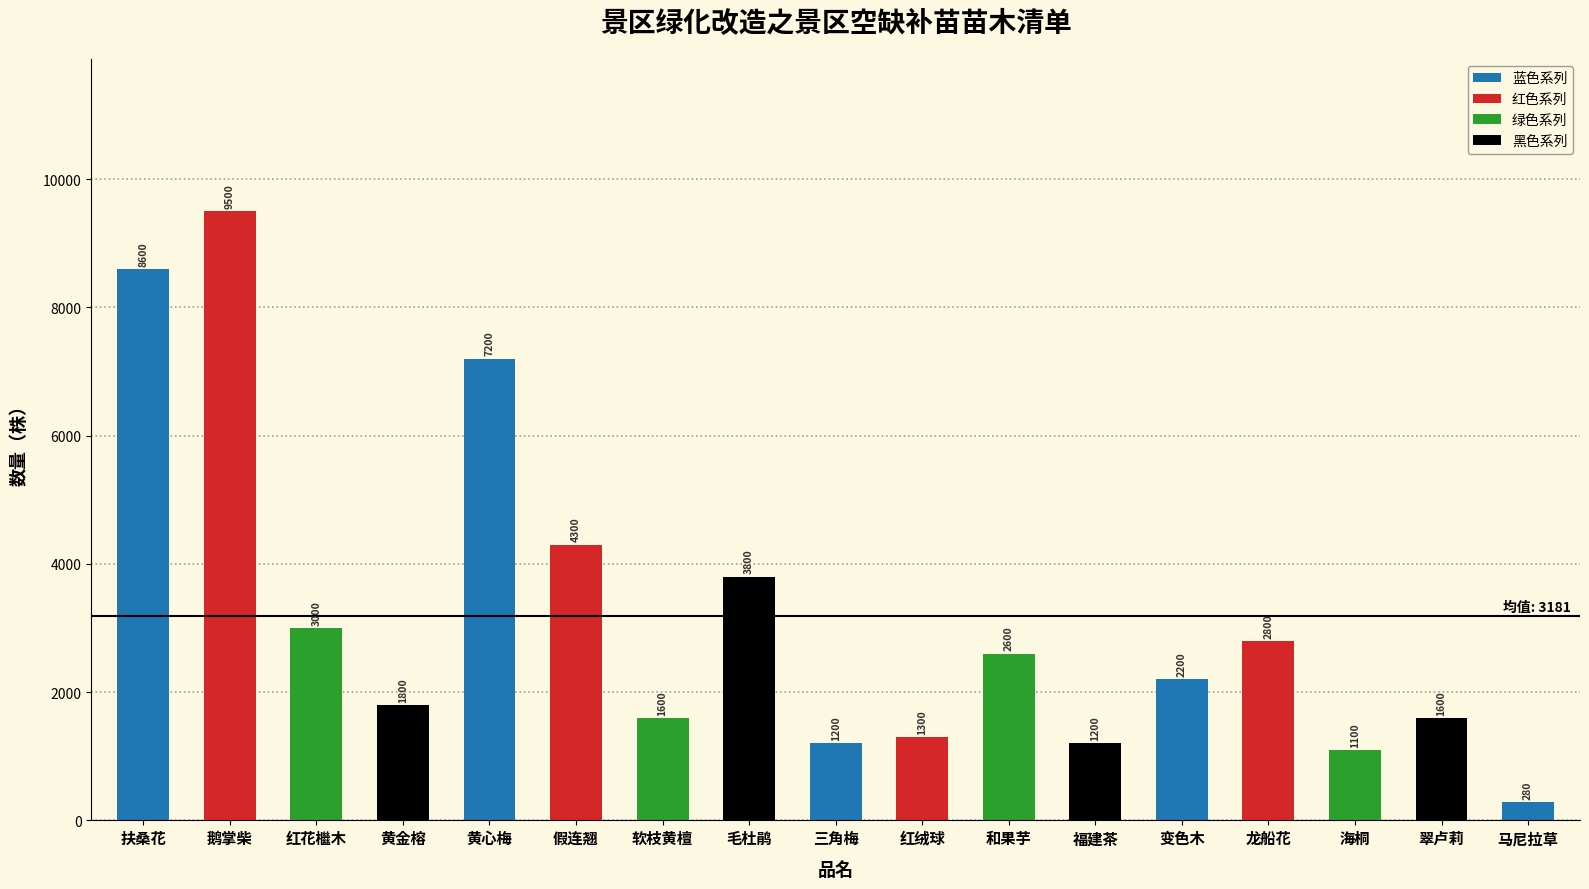

Is it true that the value at 福建茶 is 320?

False